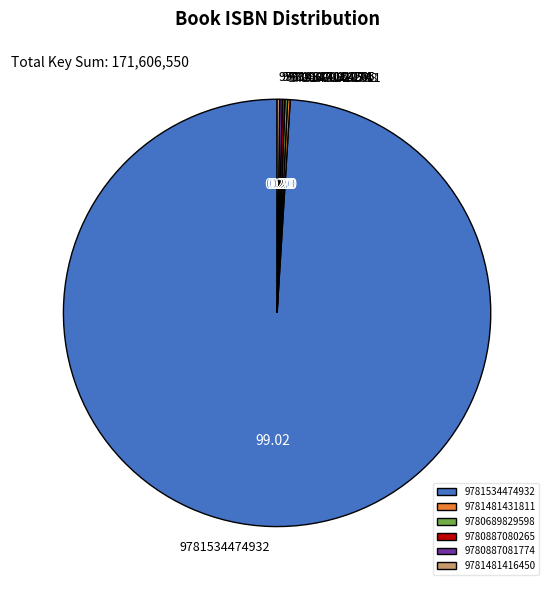

What is the majority slice?

9781534474932